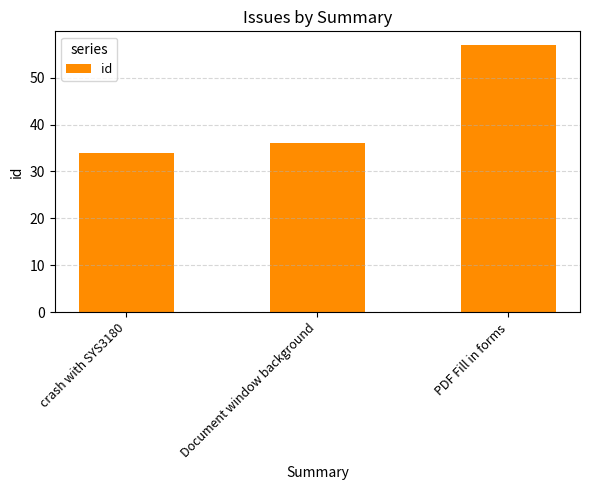

Which category has the highest value across all series?

PDF Fill in forms